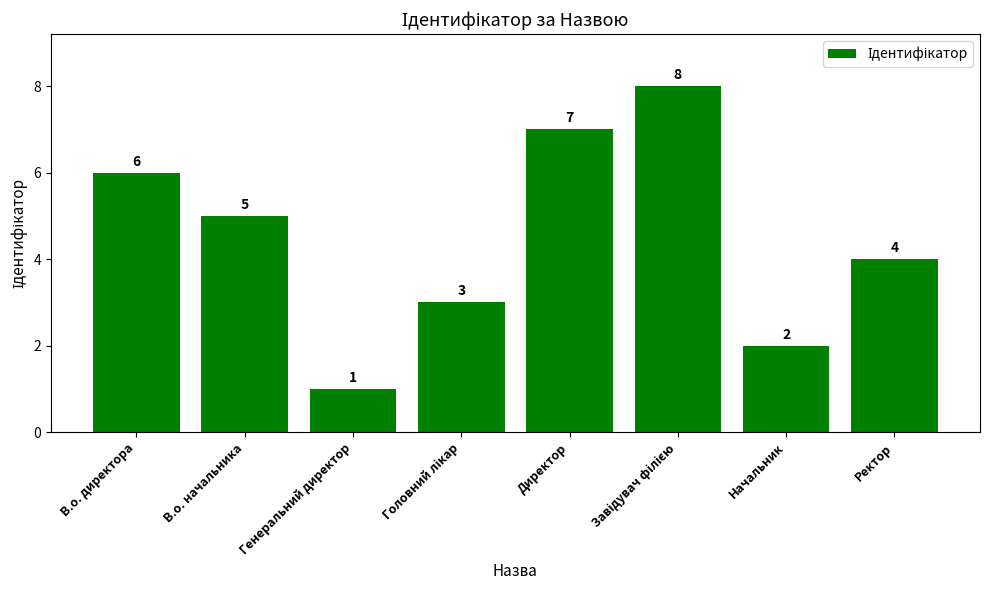

The value at В.о. директора is 10. True or false?

False